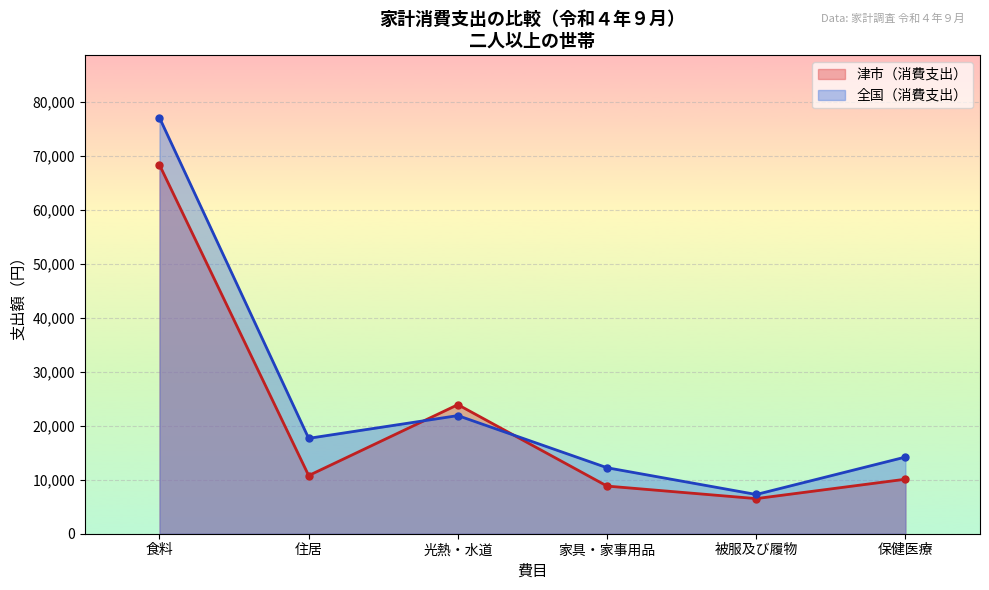

At how many categories does at least one series exceed 14758?

3